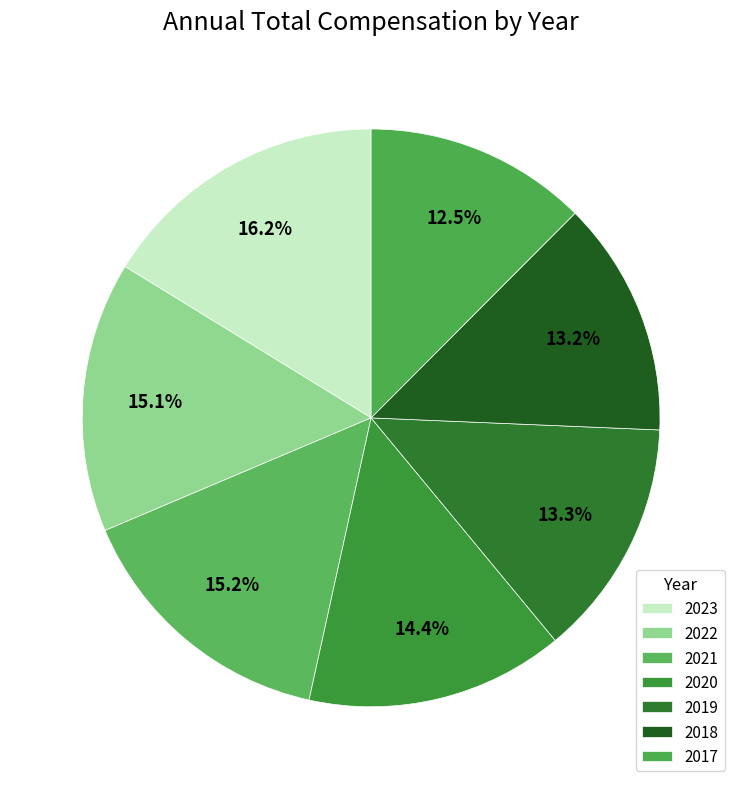

To the nearest percent, what is the average slice percentage?

14%